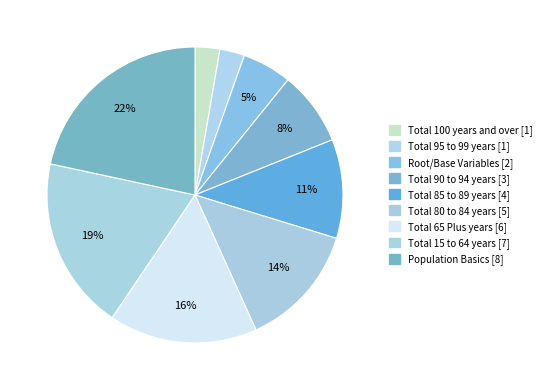

Count the number of slices in the pie.

9